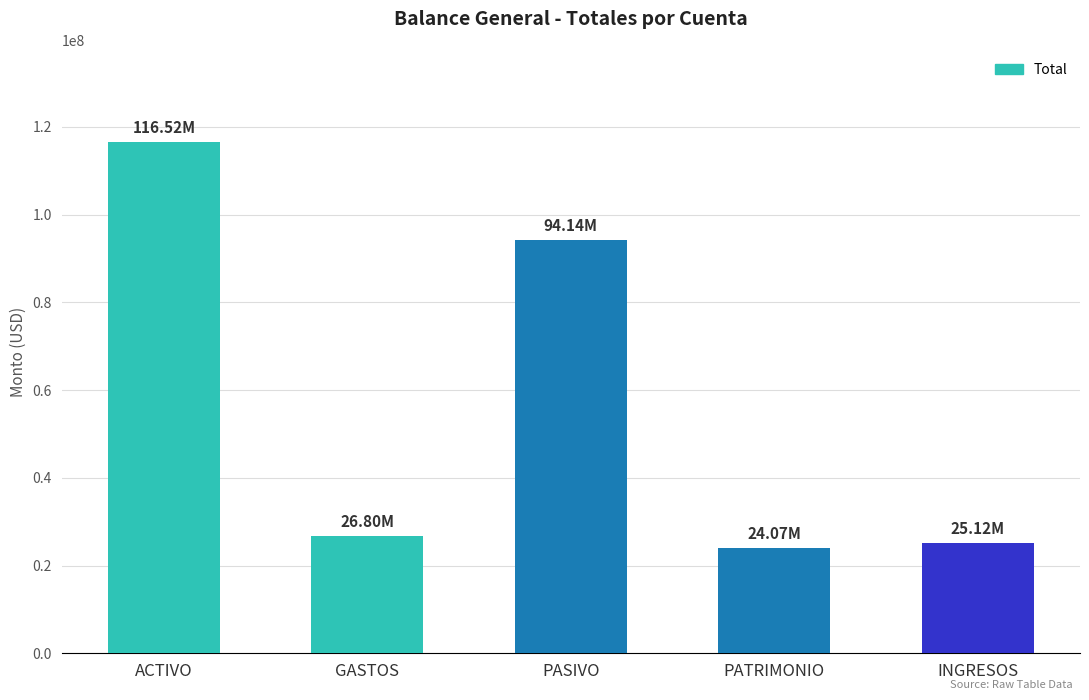

At which category does the chart reach its peak across all series?

ACTIVO